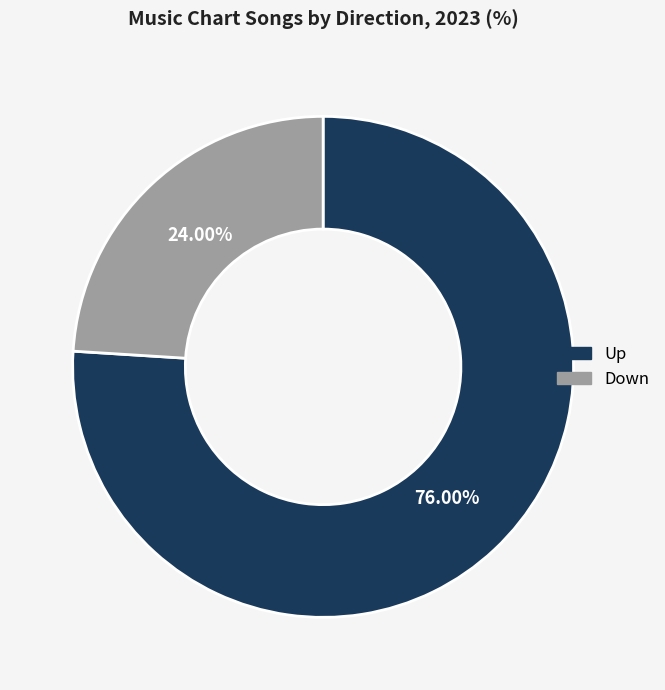

Does any single category account for the majority?

Yes